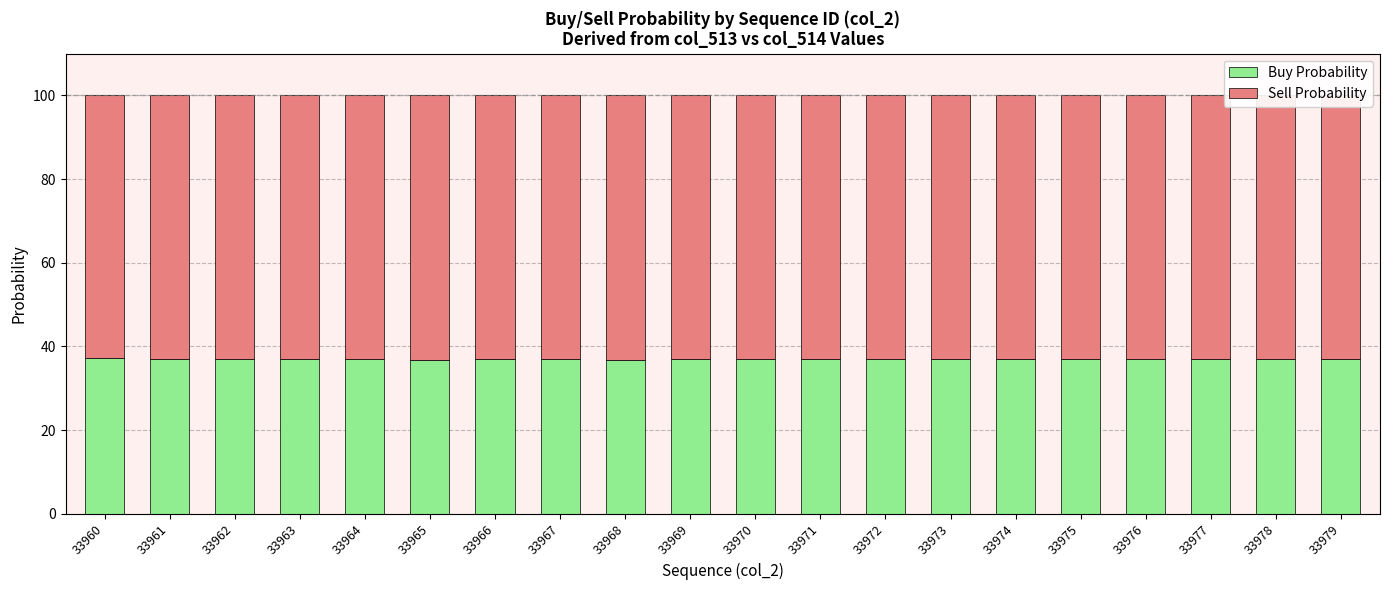

What is the minimum value for Buy Probability?

36.8